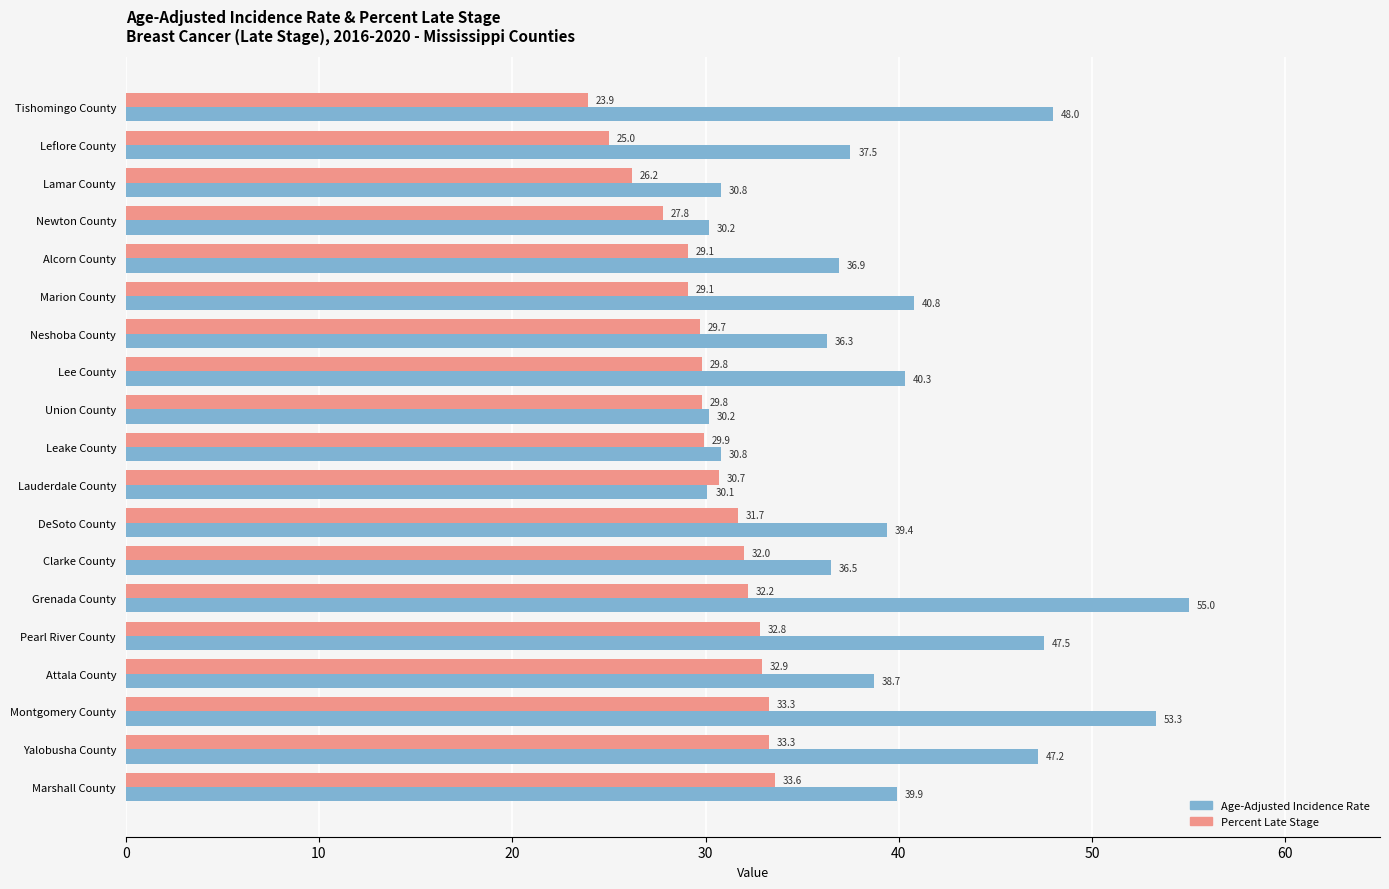

What is the difference between the second highest and minimum values in the Age-Adjusted Incidence Rate series?

23.2